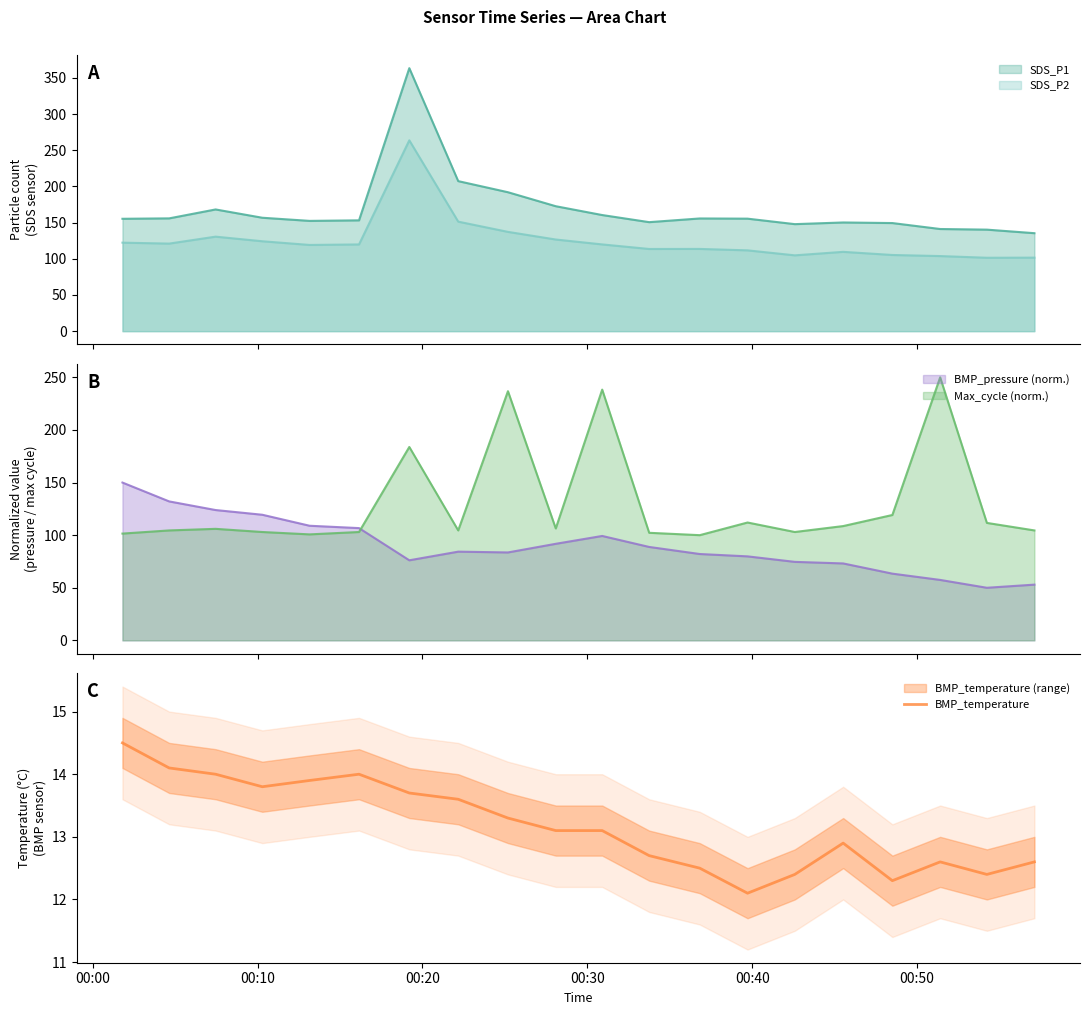

True or false: there are more than 0 points higher than both neighbors.

True